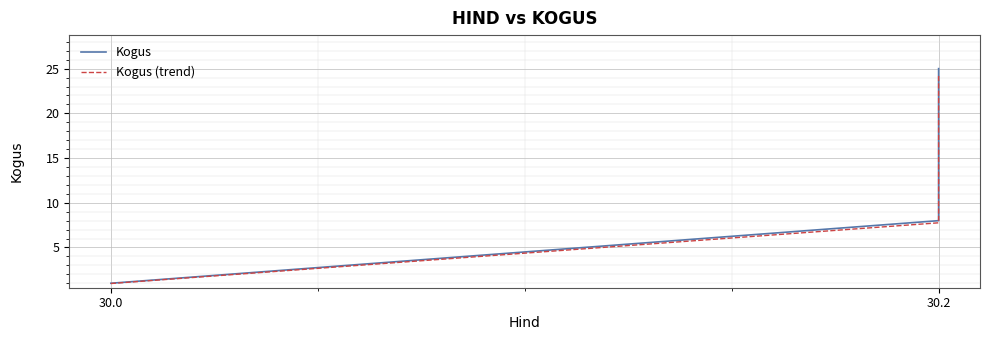

What is the value of the Kogus (trend) point at the 3rd from the left?

7.8